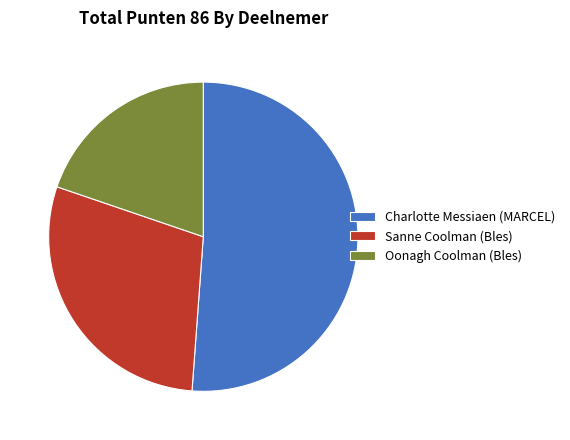

The Oonagh Coolman (Bles) slice represents 20% of the pie. True or false?

True